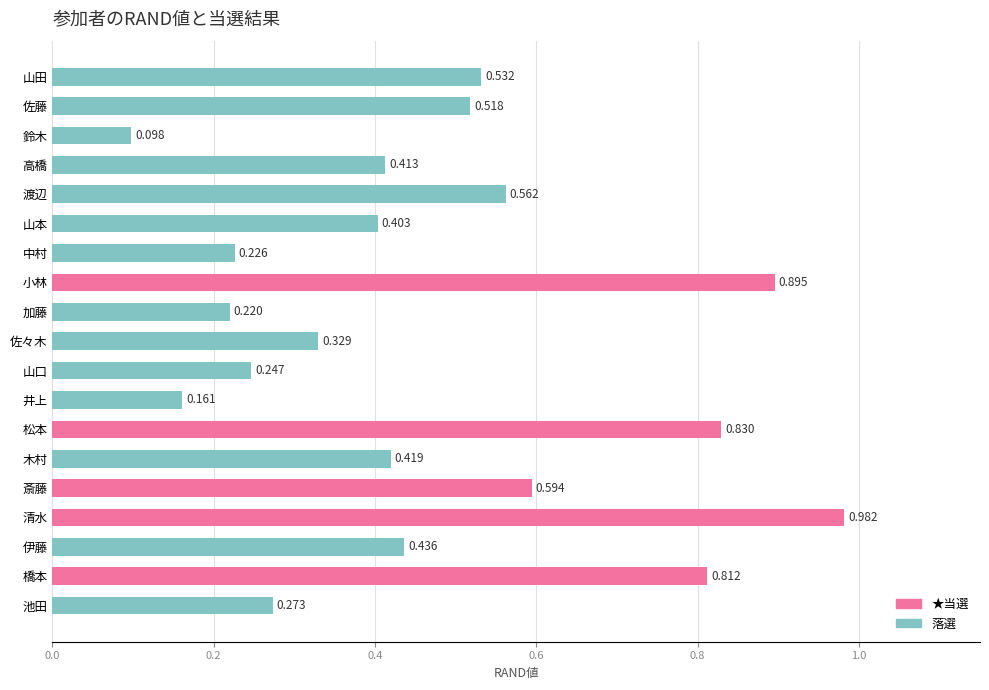

Rank the categories by value from highest to lowest.

清水, 小林, 松本, 橋本, 斎藤, 渡辺, 山田, 佐藤, 伊藤, 木村, 高橋, 山本, 佐々木, 池田, 山口, 中村, 加藤, 井上, 鈴木